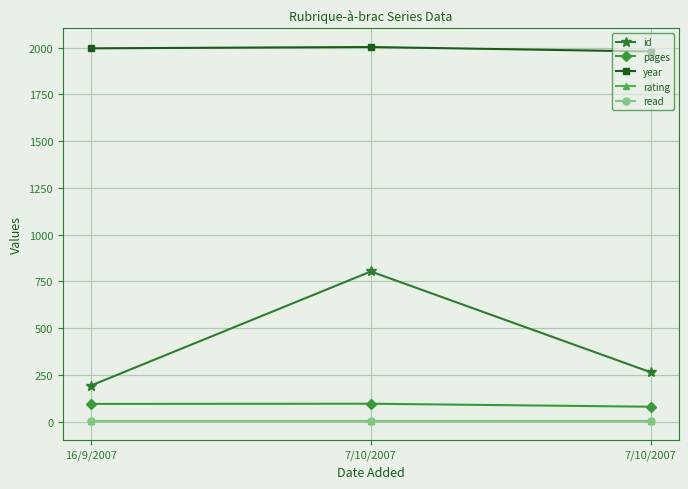

Count the number of data series in this chart.

5